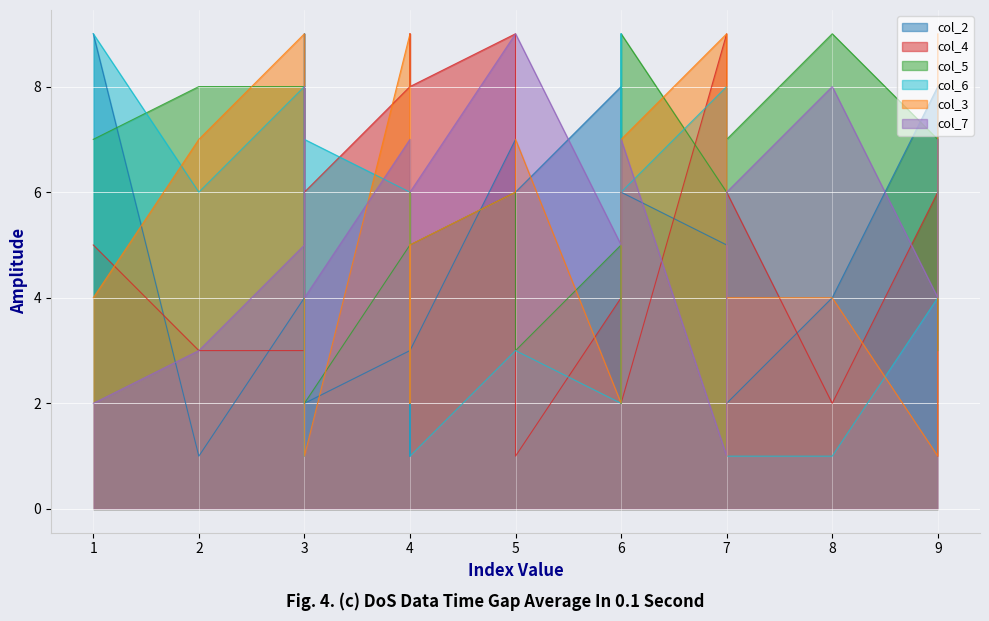

At 3, list the series in order from smallest to largest.

col_2, col_6, col_3, col_5, col_7, col_4